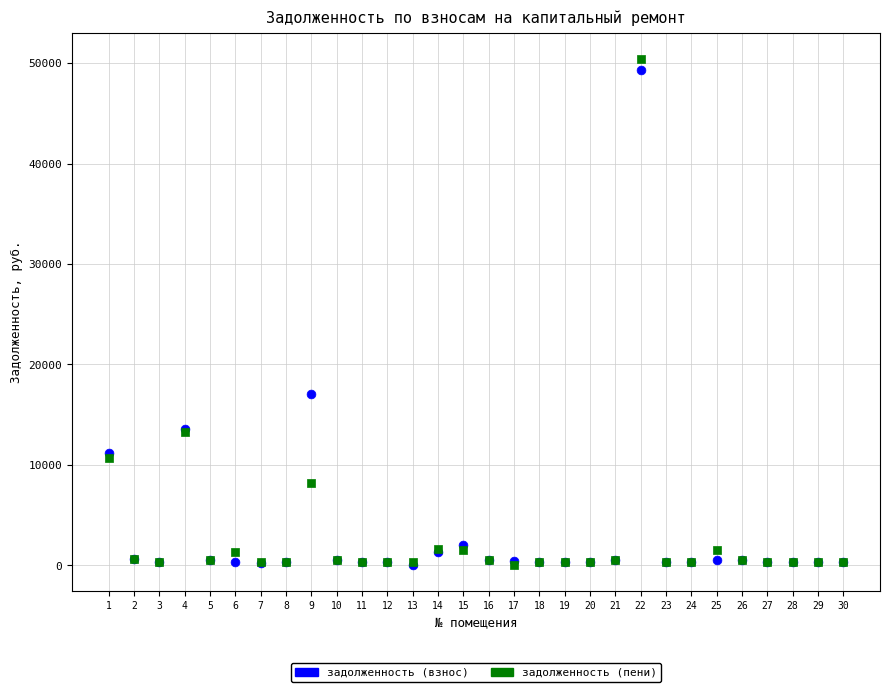

In the задолженность (пени) series, what Y value is closest to 25216?

13269.7